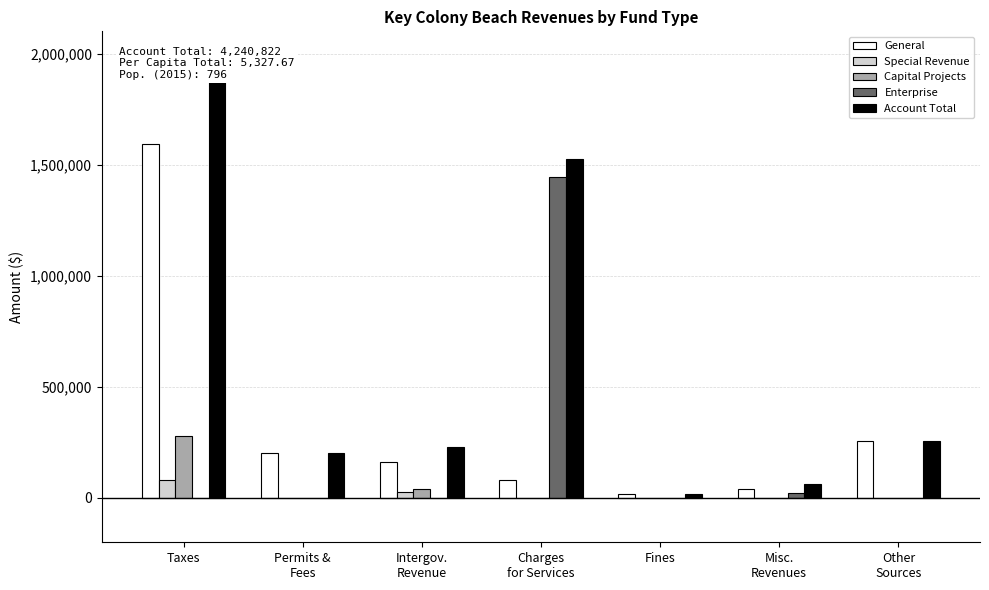

Reading left to right, list all the values displayed in this chart.

General: Taxes=1591642	Permits &
Fees=202804	Intergov.
Revenue=161806	Charges
for Services=79789	Fines=18097	Misc.
Revenues=38170	Other
Sources=253864
Special Revenue: Taxes=80832	Permits &
Fees=1208	Intergov.
Revenue=25730	Charges
for Services=0	Fines=0	Misc.
Revenues=157	Other
Sources=0
Capital Projects: Taxes=278067	Permits &
Fees=0	Intergov.
Revenue=41183	Charges
for Services=0	Fines=0	Misc.
Revenues=477	Other
Sources=0
Enterprise: Taxes=0	Permits &
Fees=0	Intergov.
Revenue=0	Charges
for Services=1445606	Fines=0	Misc.
Revenues=21390	Other
Sources=0
Account Total: Taxes=1950541	Permits &
Fees=204012	Intergov.
Revenue=228719	Charges
for Services=1525395	Fines=18097	Misc.
Revenues=60194	Other
Sources=253864